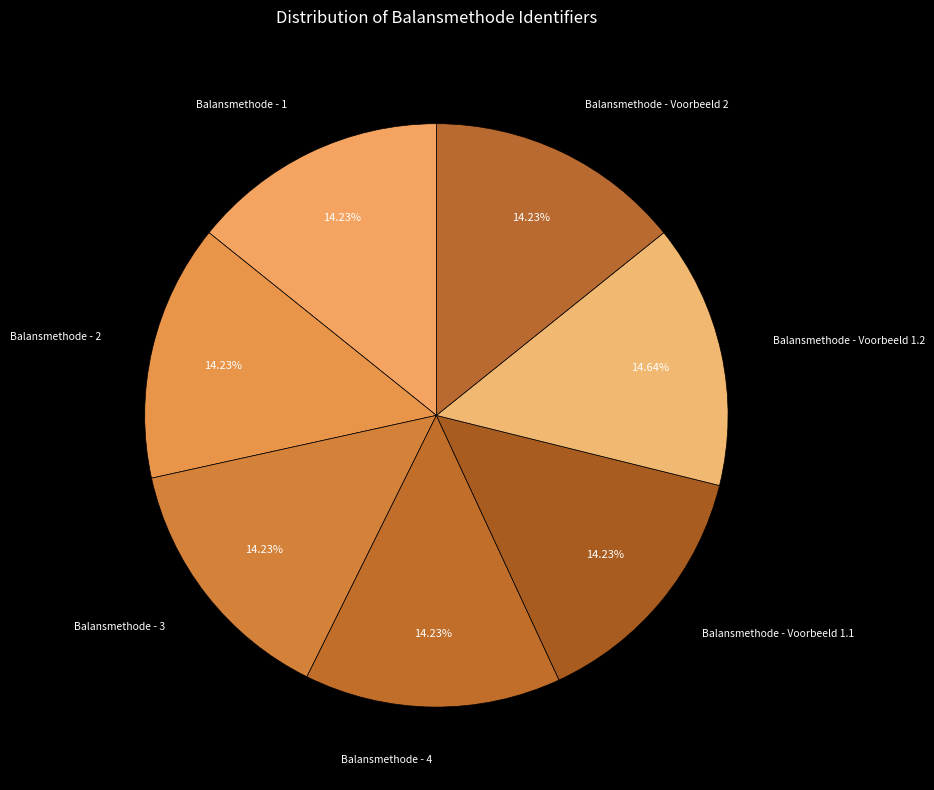

Which category has the smallest portion of the pie?

Balansmethode - 1